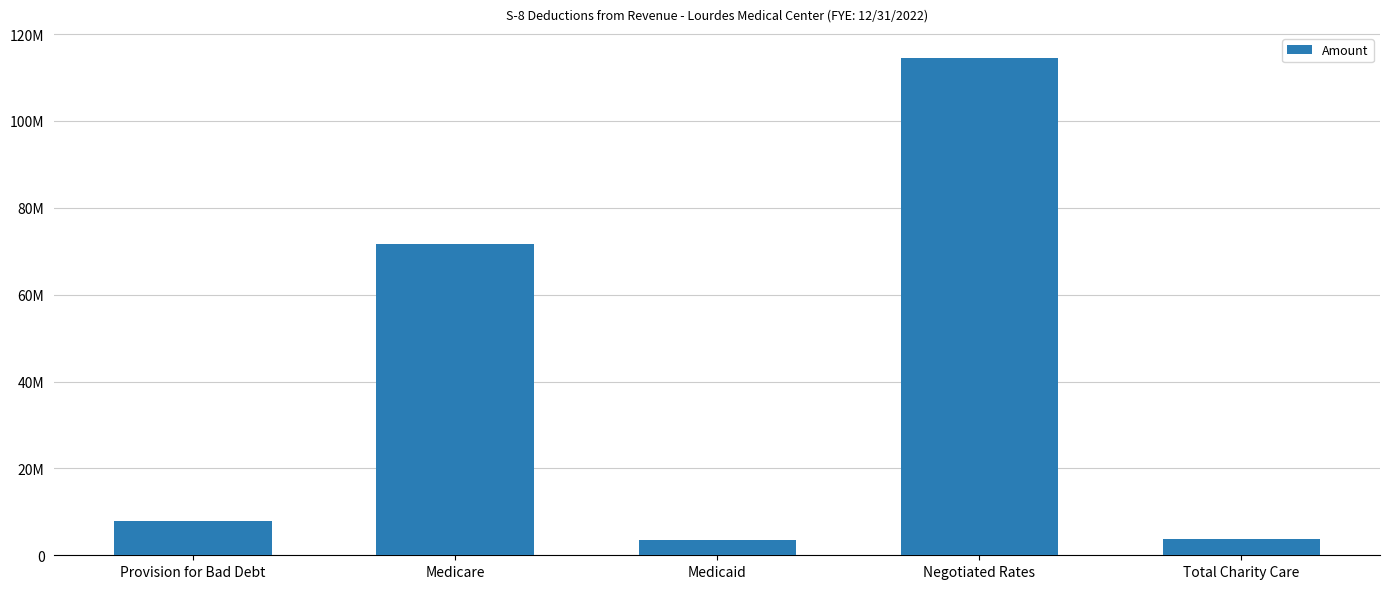

Is it true that the value at Medicare is 71734251?

True